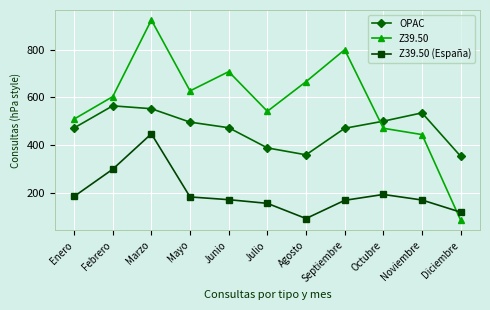

Which series changed the most between Julio and Octubre?

OPAC